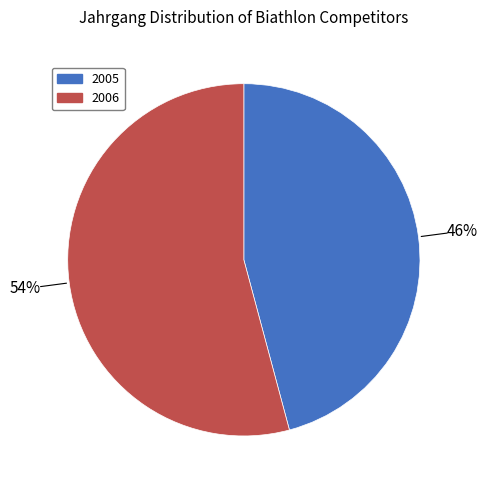

Is the sum of 2006 and 2005 greater than half?

Yes